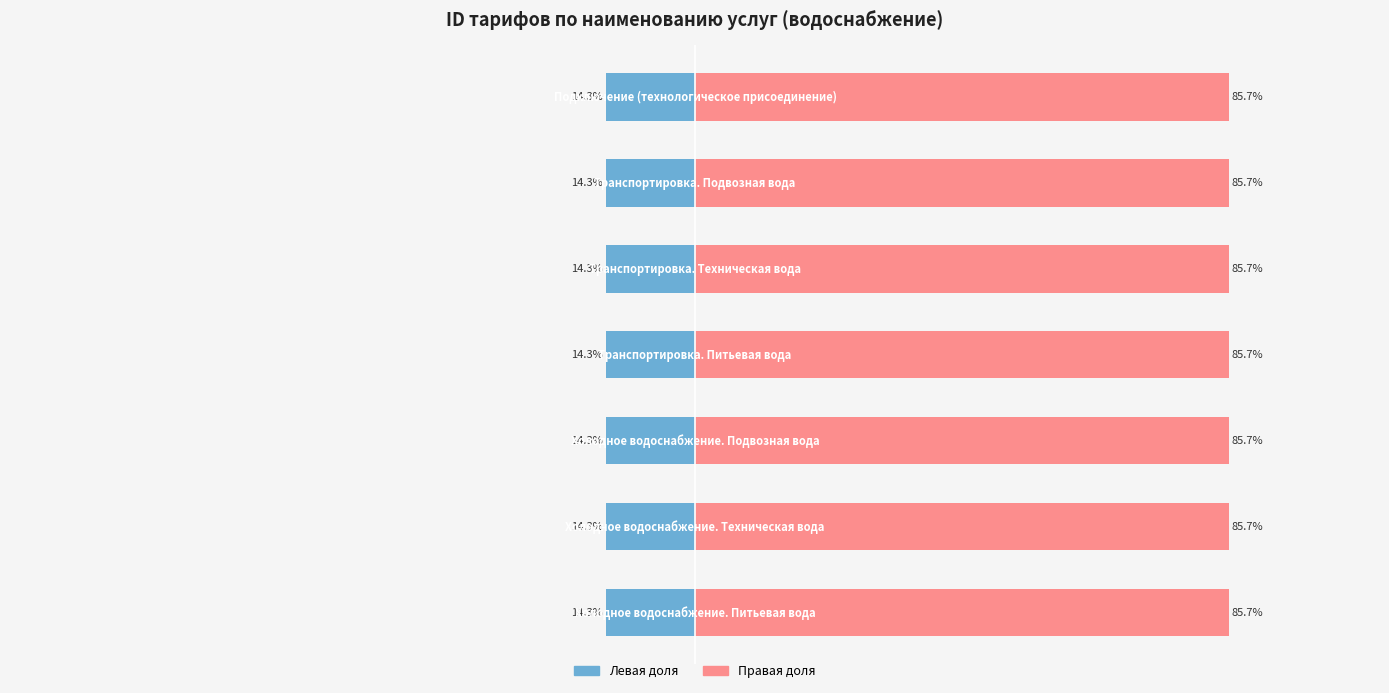

At which label is ID_TARIFF_NAME (доля, право) closest to 85?

6